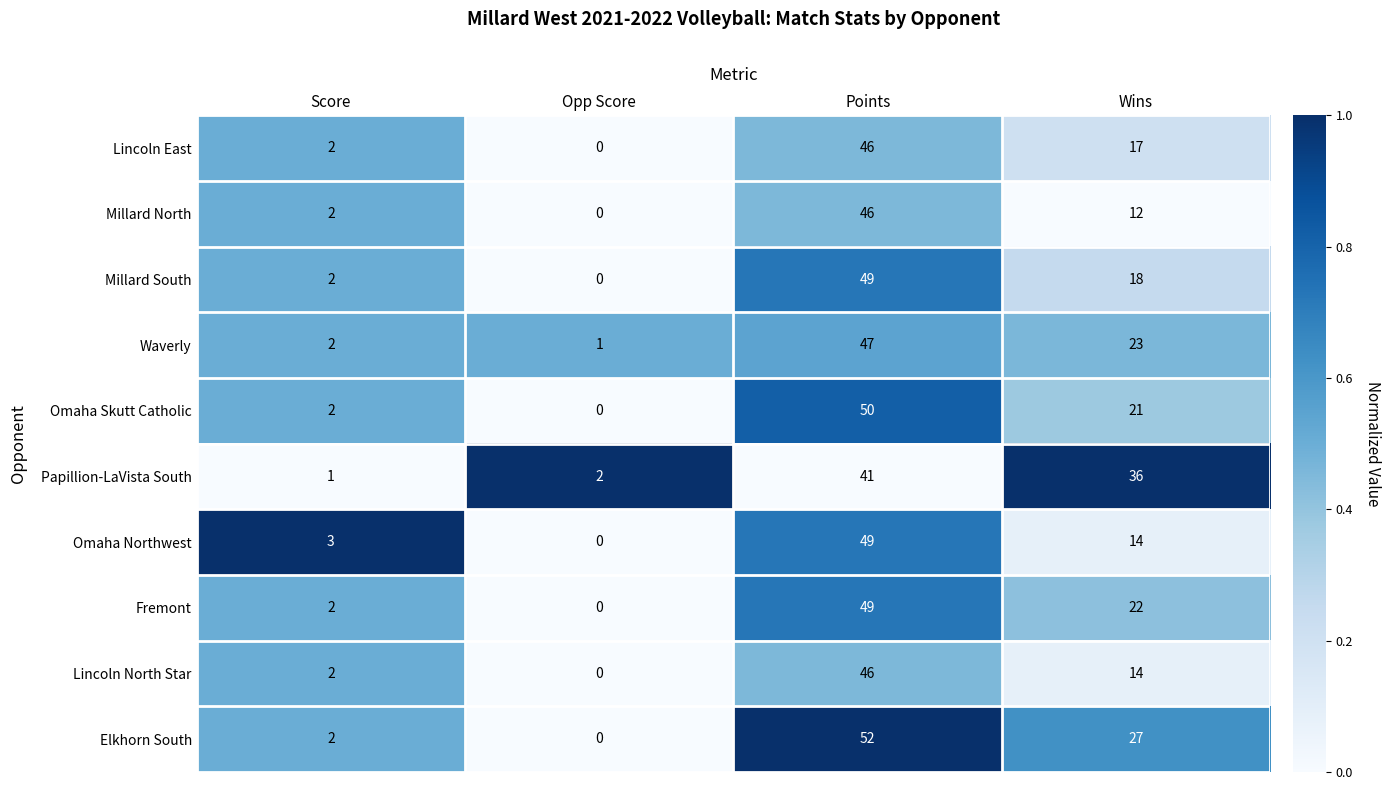

At how many categories does at least one series exceed 0?

4